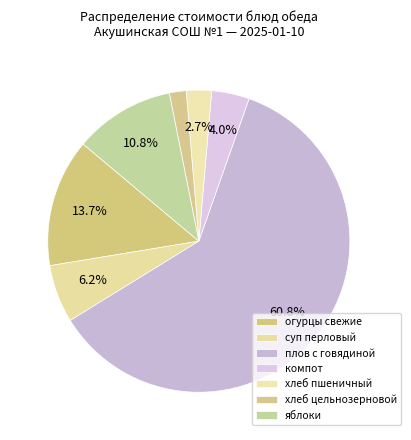

How many segments does this pie chart have?

7